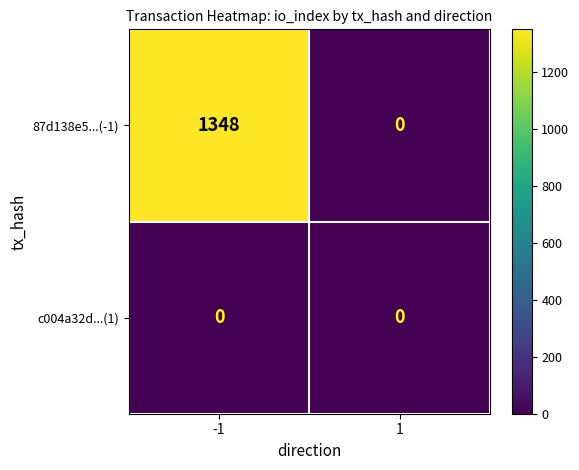

Which series has the widest spread of values?

87d138e5...(-1)